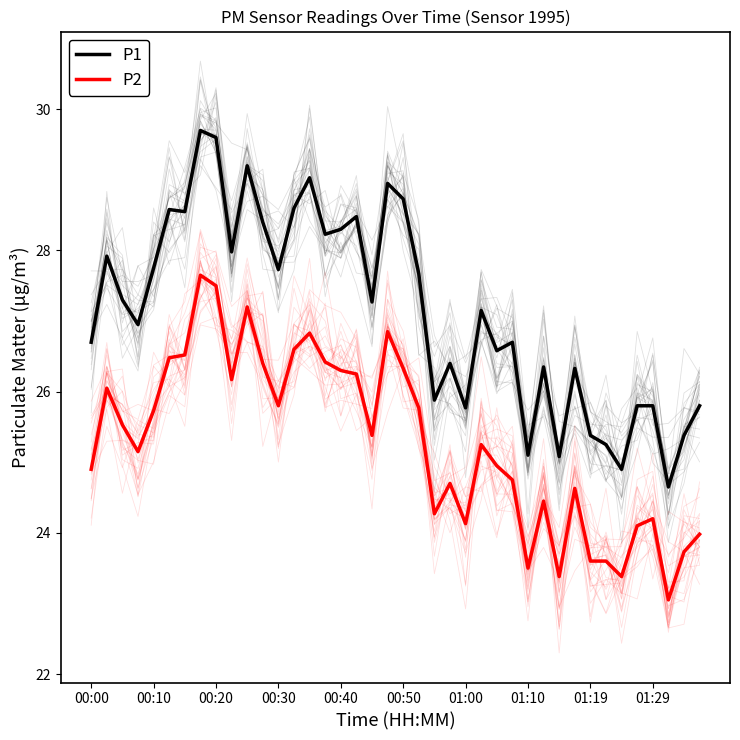

At how many categories does at least one series exceed 23?

40